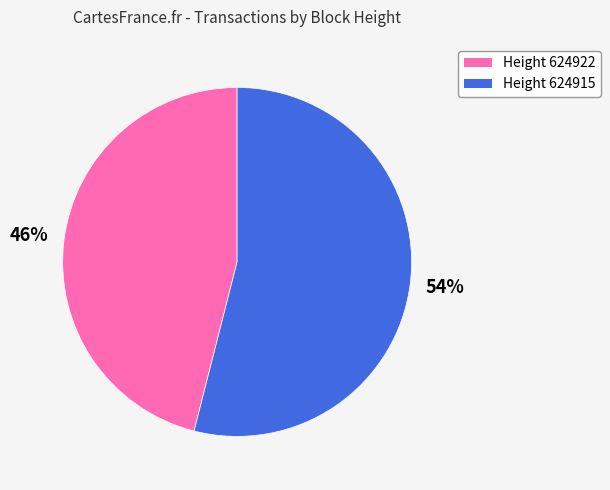

To the nearest percent, what is the difference between the largest and smallest slice percentages?

8%